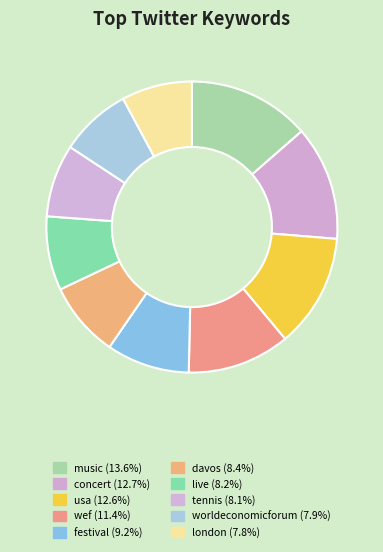

Count the number of slices in the pie.

10